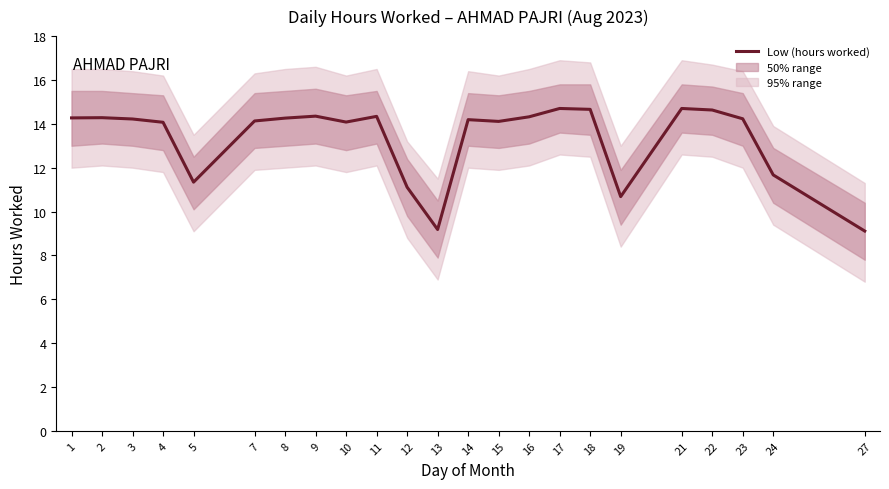

Does the chart have visible grid lines?

No